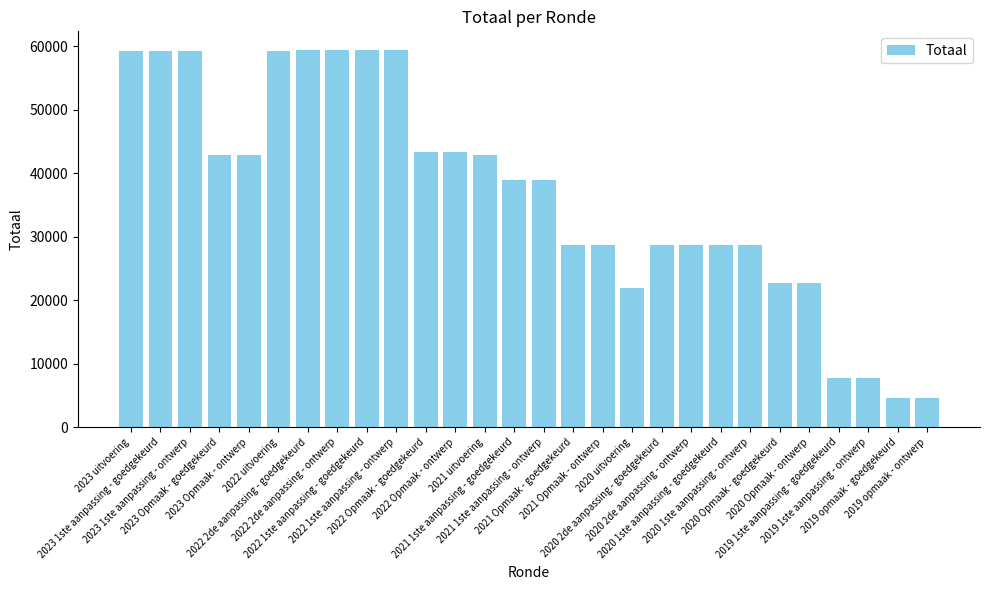

What is the maximum value shown in the chart?

59371